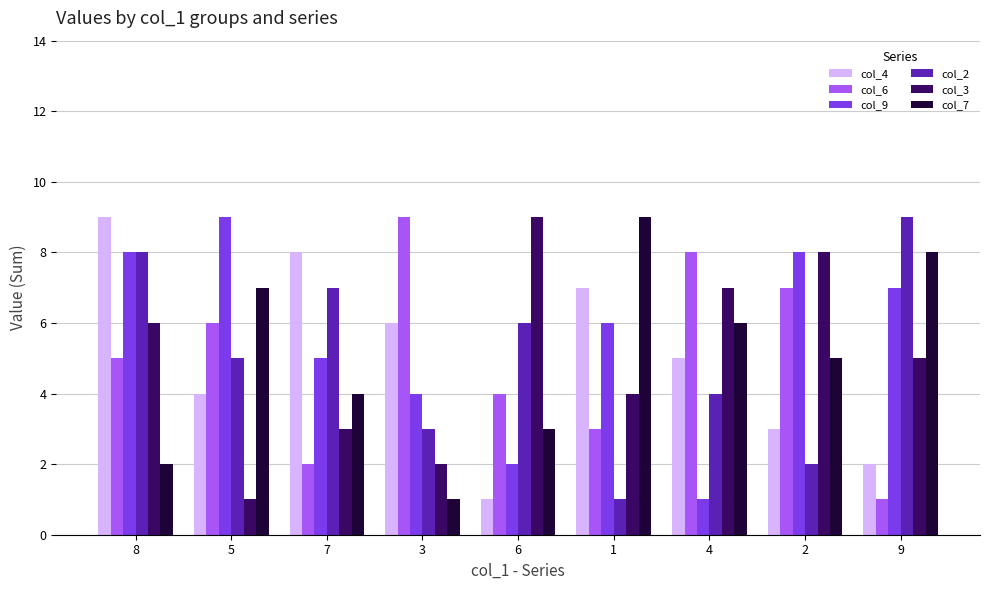

Reading right to left, list all the values displayed in this chart.

col_4: 2	3	5	7	1	6	8	4	9
col_6: 1	7	8	3	4	9	2	6	5
col_9: 7	8	1	6	2	4	5	9	8
col_2: 9	2	4	1	6	3	7	5	8
col_3: 5	8	7	4	9	2	3	1	6
col_7: 8	5	6	9	3	1	4	7	2